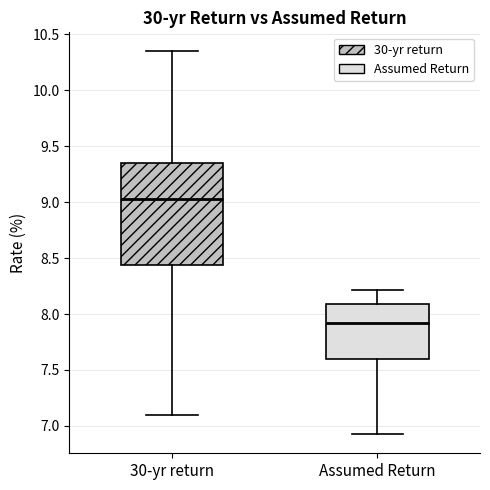

Reading left to right, transcribe this box plot: for each box, give where its median line is, the range the box spans, and where its two whiskers end, as read against the y-axis. The values are not printed on the chart, so give them approximately, as read against the axis.

30-yr return: median 9.05, box 8.45 to 9.35, whiskers 7.10 to 10.35
Assumed Return: median 7.90, box 7.60 to 8.10, whiskers 6.95 to 8.20